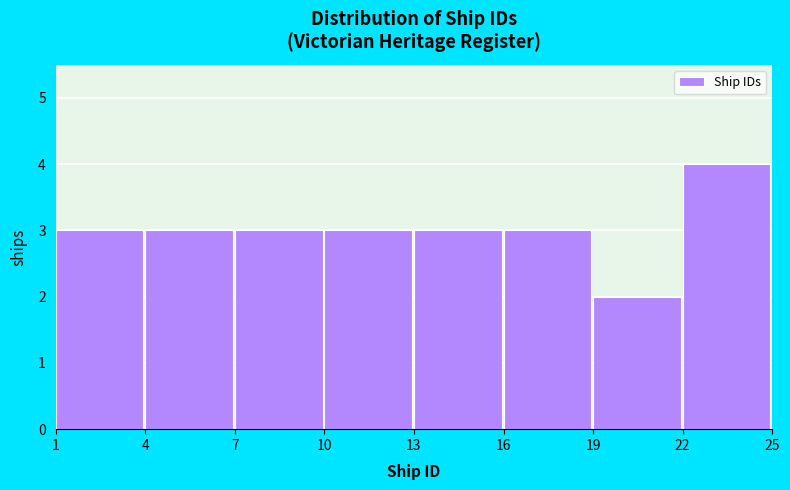

Reading left to right, list every bar in this chart as the range it spans on the x-axis followed by its height. The values are not printed on the chart, so give them approximately, as read against the axis.

1 to 4: 3
4 to 7: 3
7 to 10: 3
10 to 13: 3
13 to 16: 3
16 to 19: 3
19 to 22: 2
22 to 25: 4